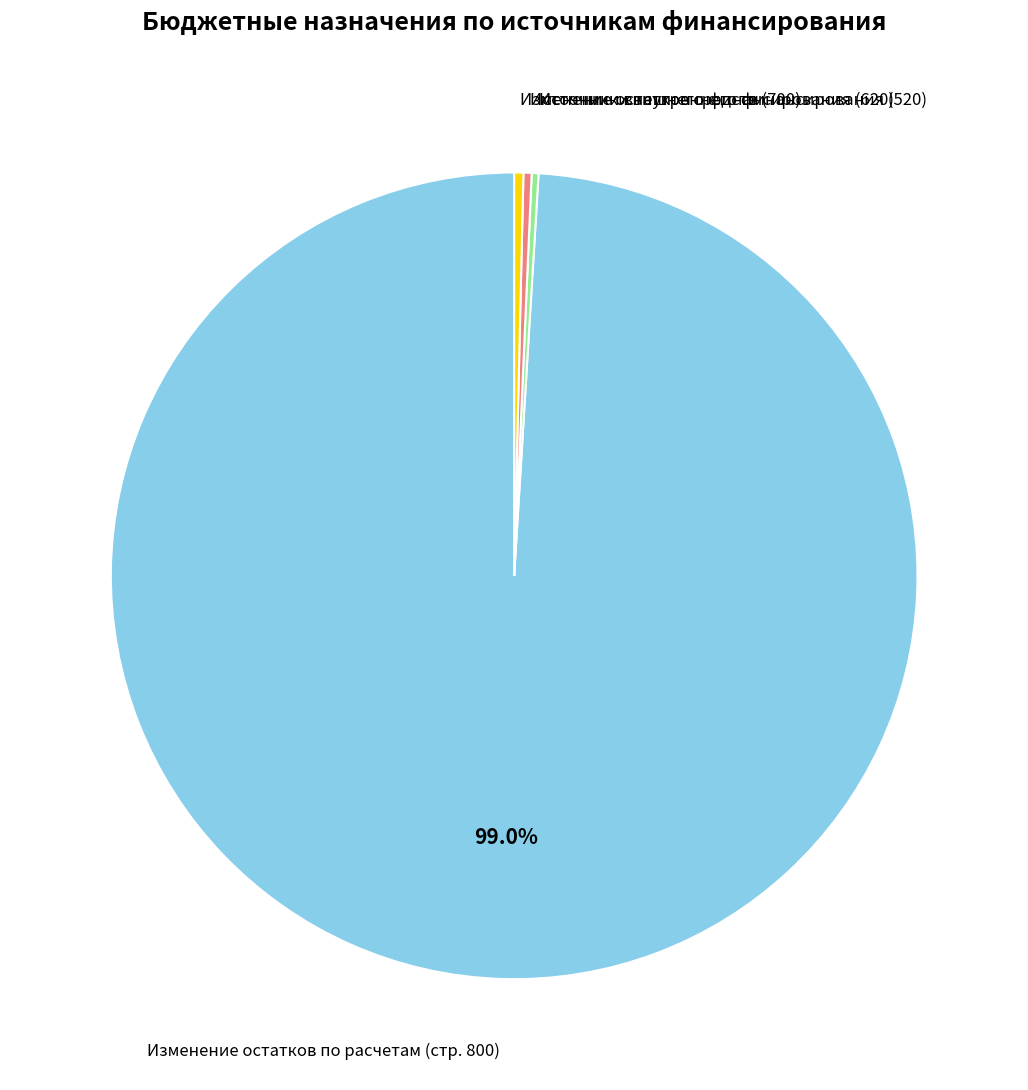

Does any single category account for the majority?

Yes